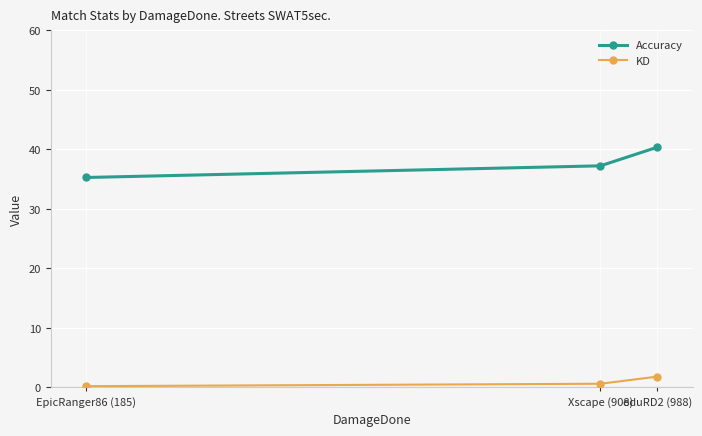

Count the number of data series in this chart.

2